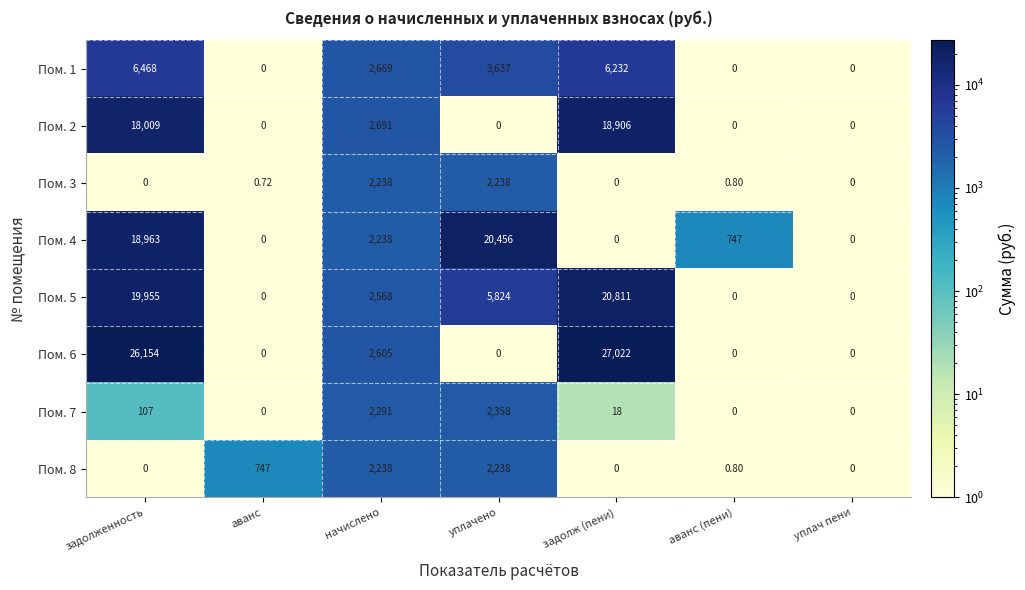

Is the value of Пом. 8 at аванс (пени) greater than the value of Пом. 1 at задолженность?

No